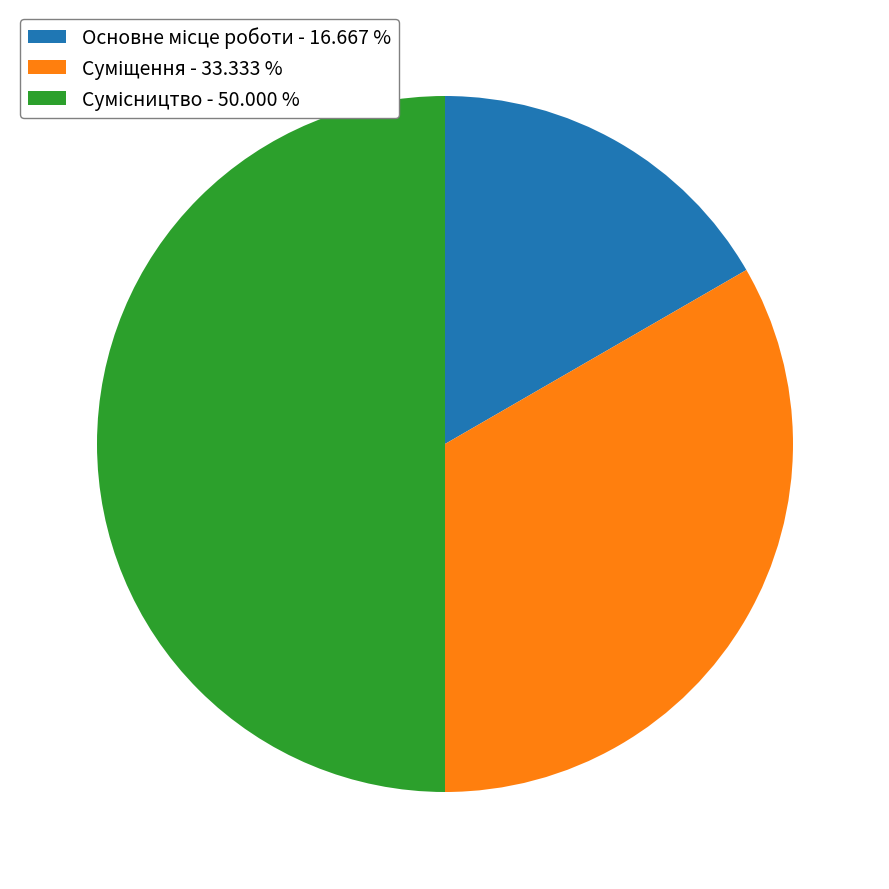

To the nearest percent, what is the difference between the Основне місце роботи and Сумісництво slice percentages?

33%